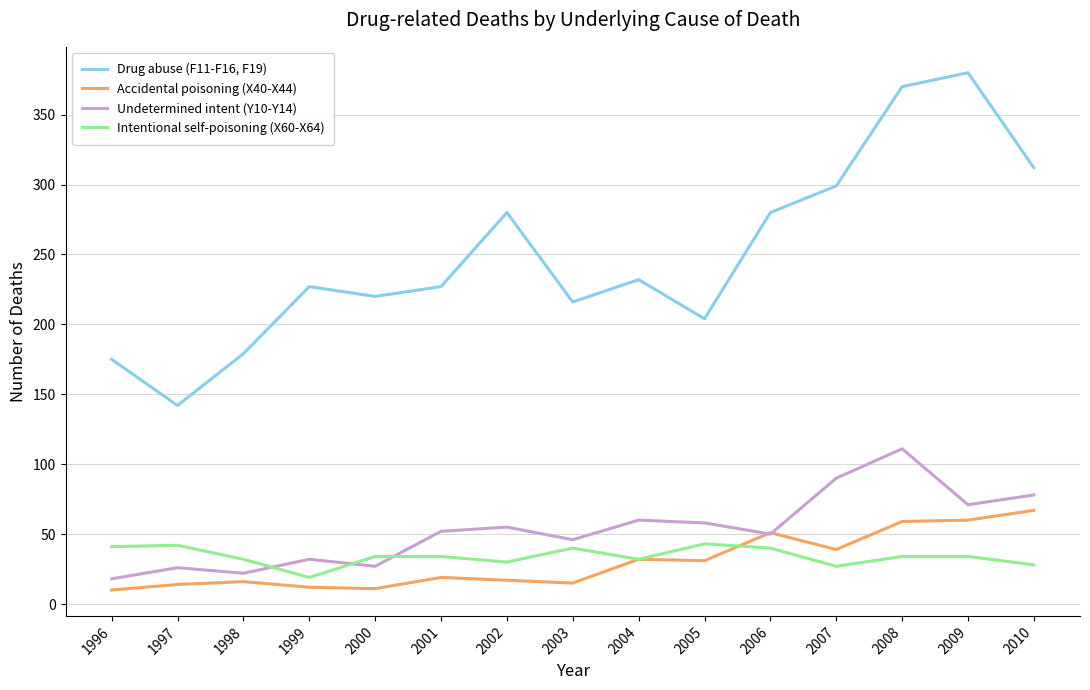

Is the value of Intentional self-poisoning (X60-X64) at 1996 greater than the value of Undetermined intent (Y10-Y14) at 2007?

No